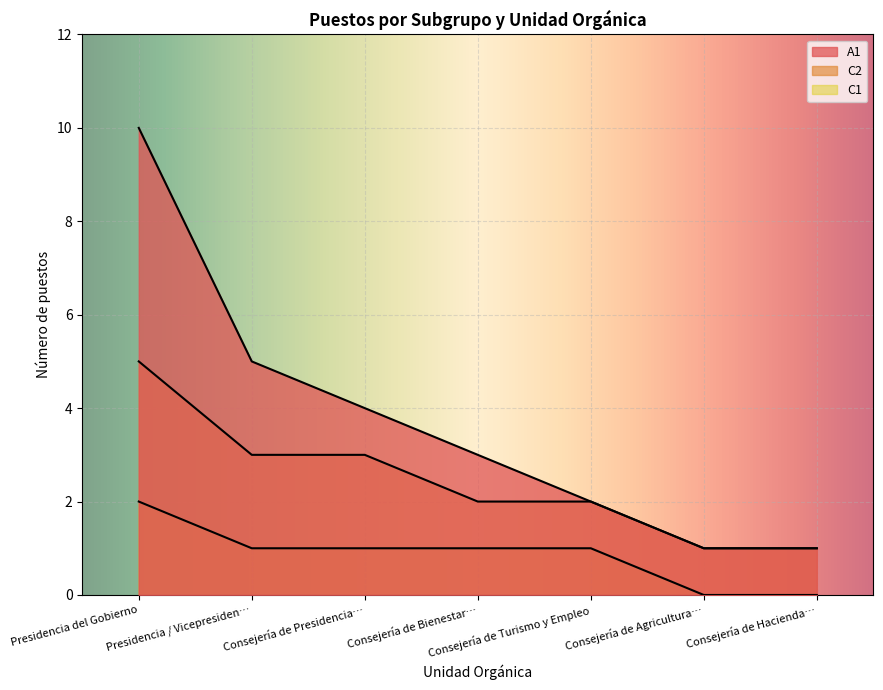

What is the difference between the Consejería de Presidencia, Administraci… values at 5 and 4?

1